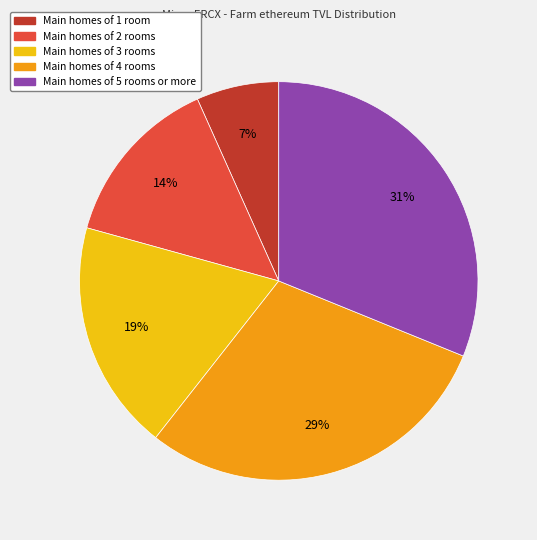

To the nearest percent, what is the difference between the largest and smallest slice percentages?

24%